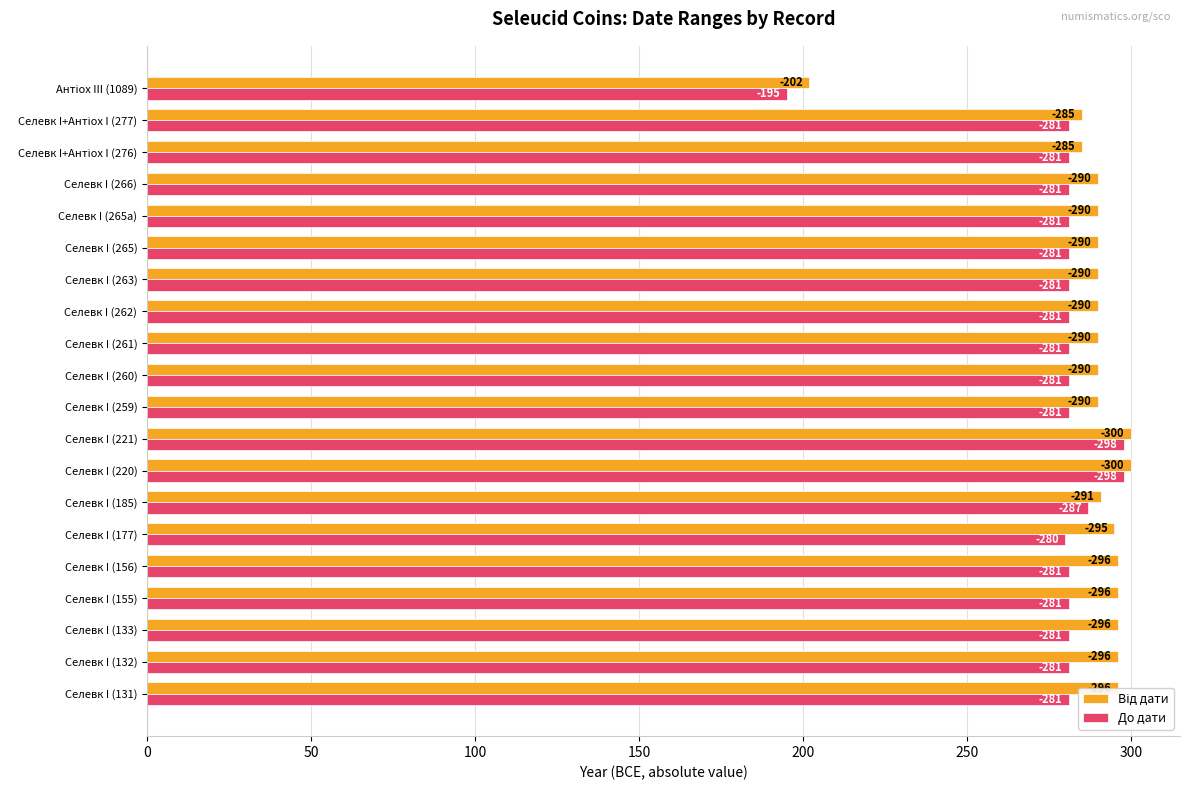

What is the difference between the second highest and minimum values in the Від дати series?

98